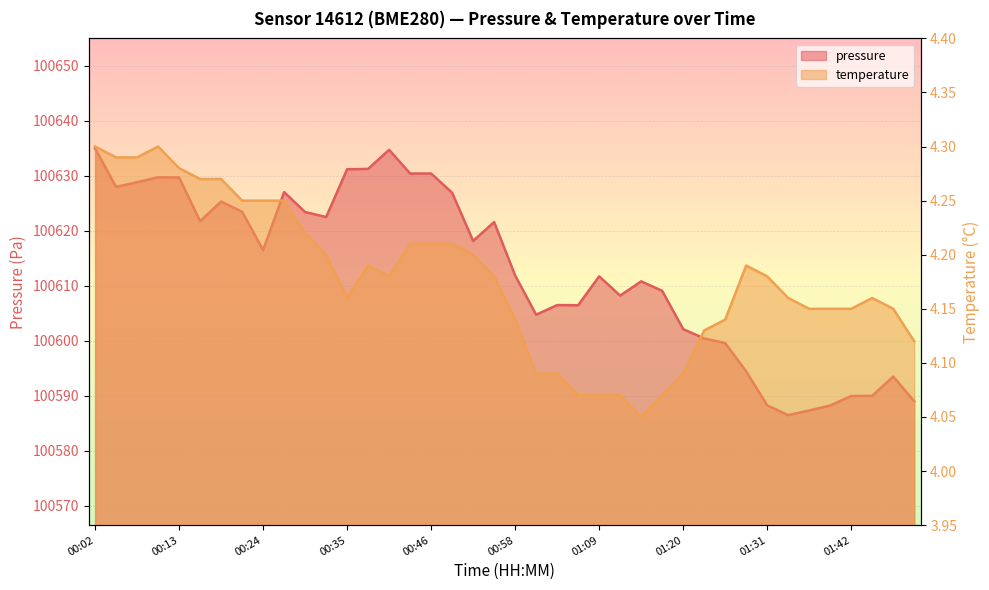

What is the value of the pressure point at the 13th from the left?

100631.2